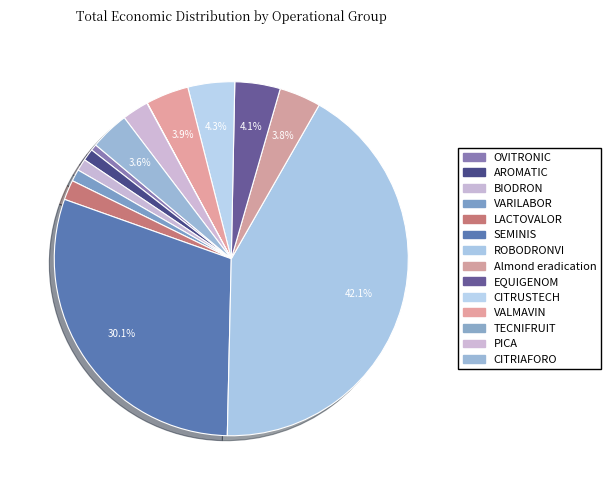

To the nearest percent, what portion does LACTOVALOR represent?

2%